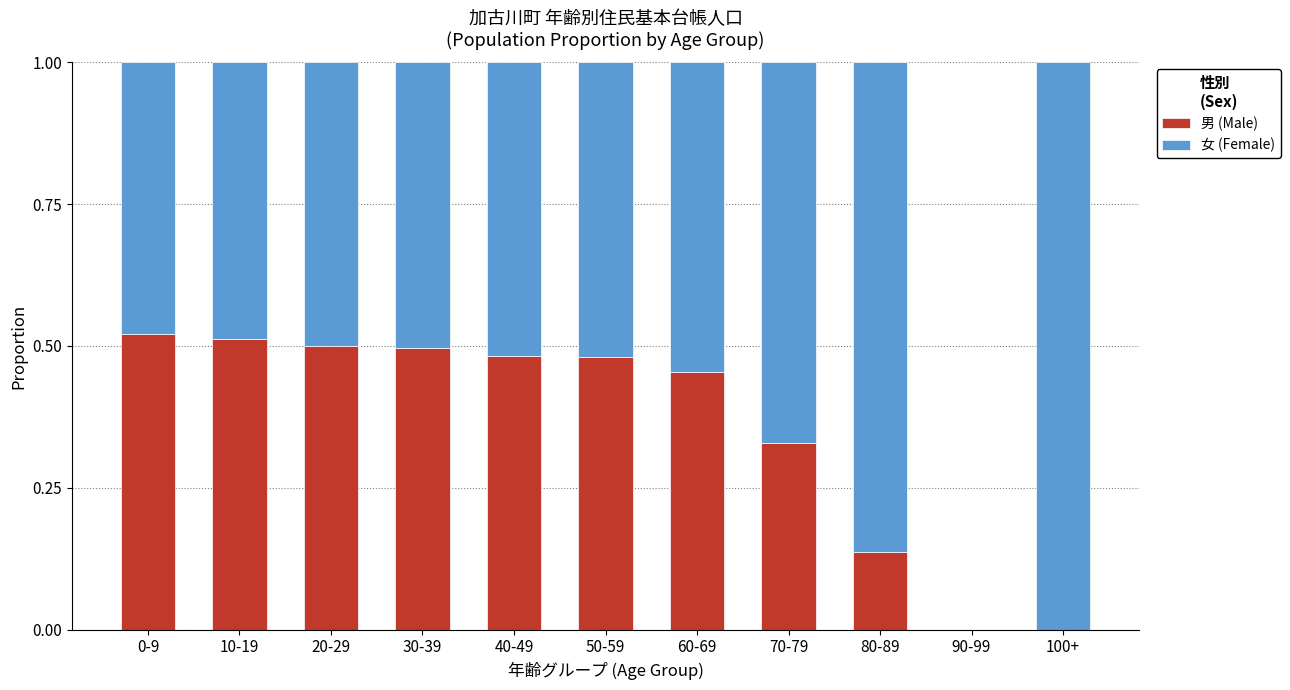

Is it true that 男 (Male) equals 0.0 at 100+?

True